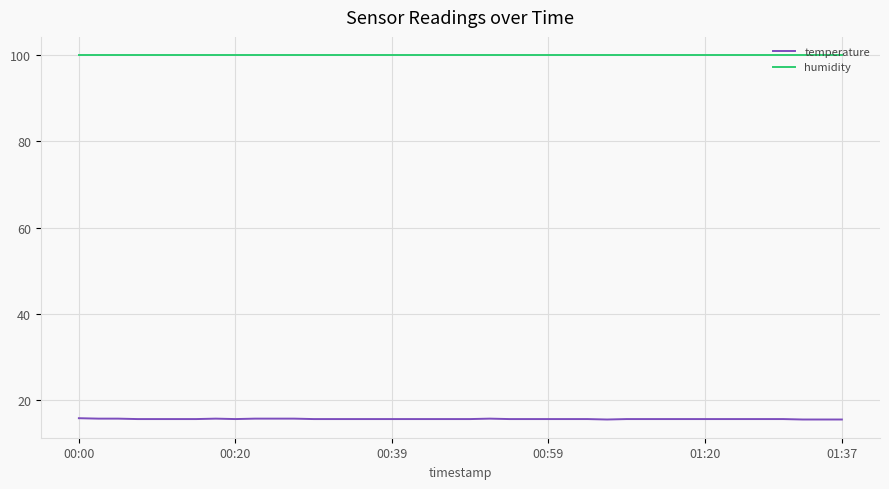

Does the chart have visible grid lines?

Yes